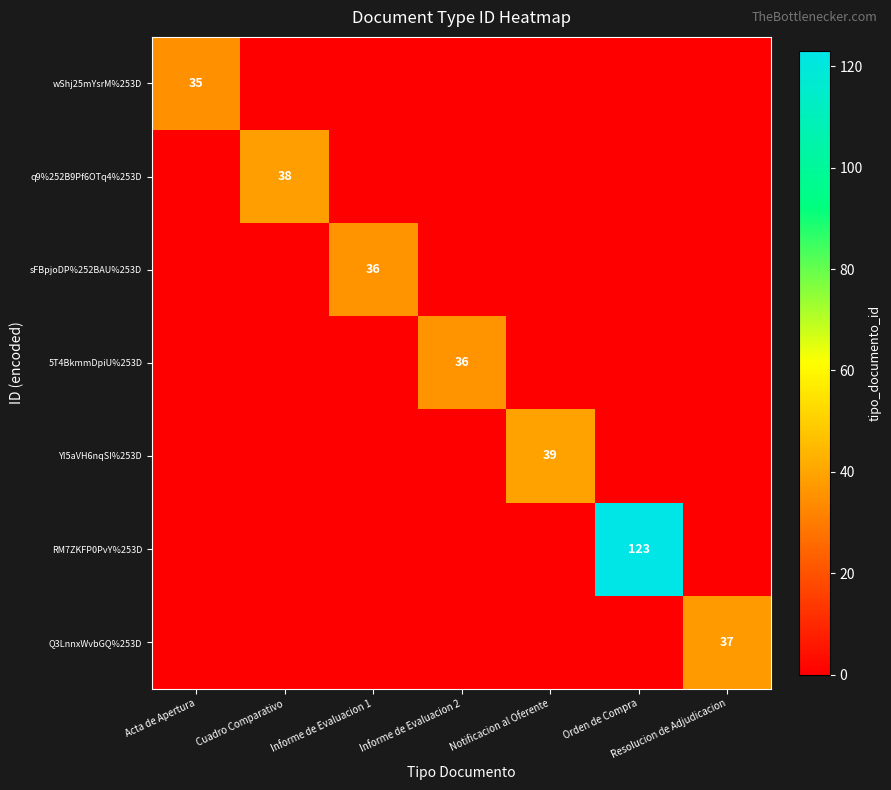

Is it true that q9%252B9Pf6OTq4%253D equals 38 at Cuadro Comparativo?

True